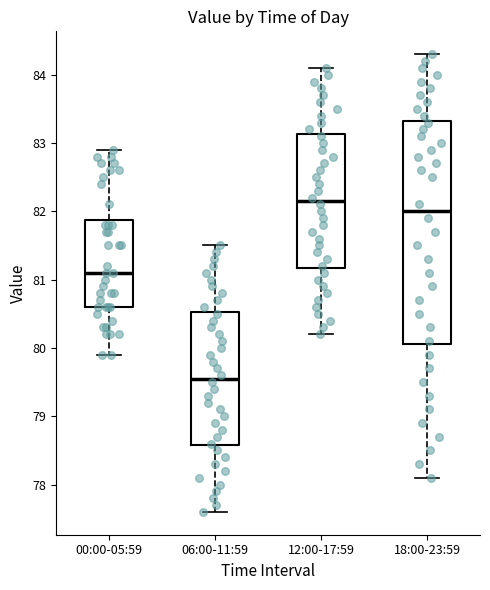

Comparing the boxes themselves (not the whiskers), which one is the tallest?

18:00-23:59